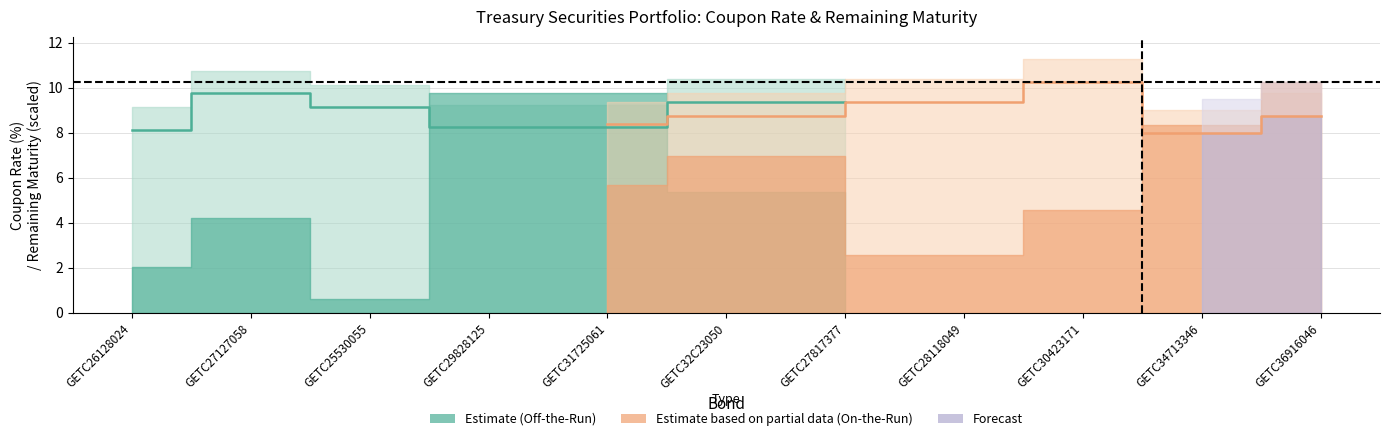

What is the label of the 3rd point from the left?

GETC25530055